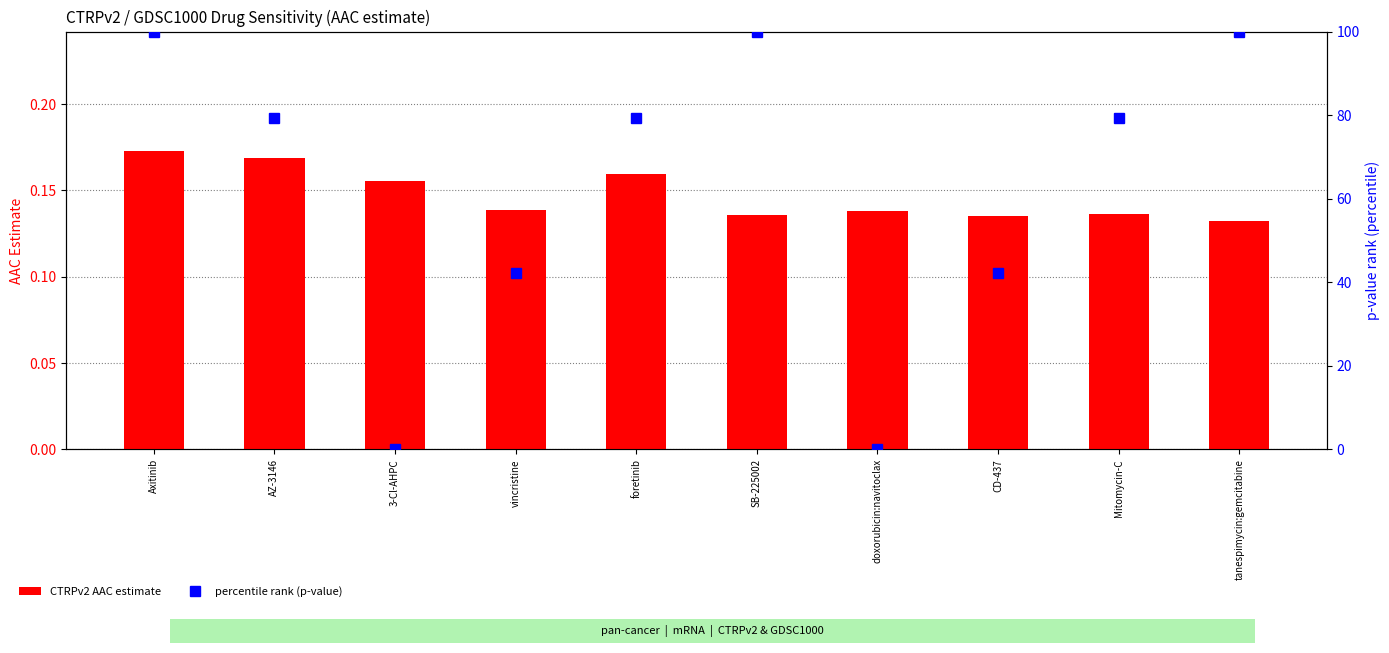

How many groups of bars are there?

10